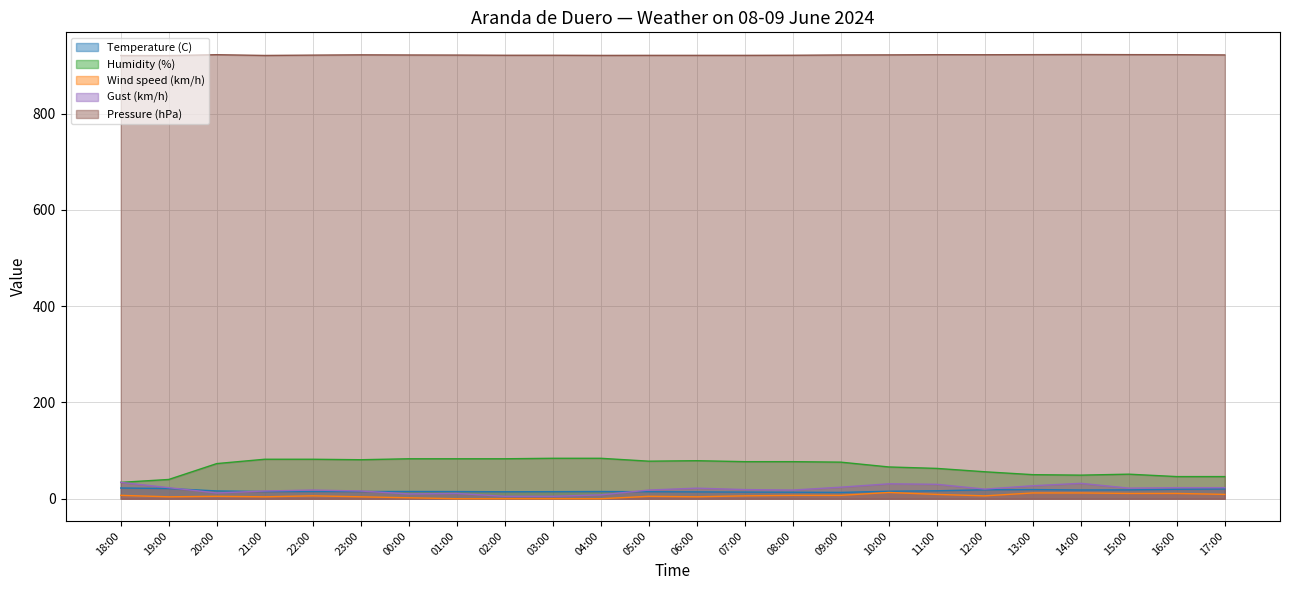

How many data points in Pressure (hPa) are above 921?

17